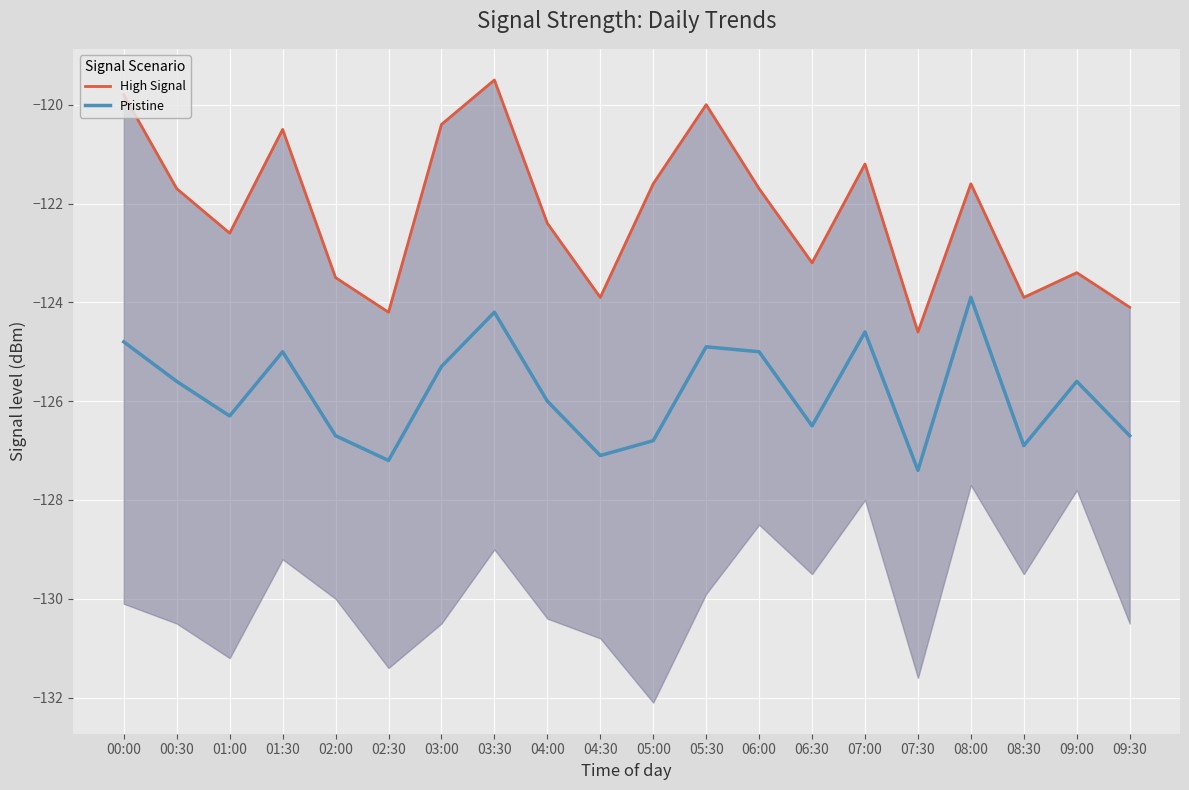

The value of High Signal at 09:00 is -123.4. True or false?

True